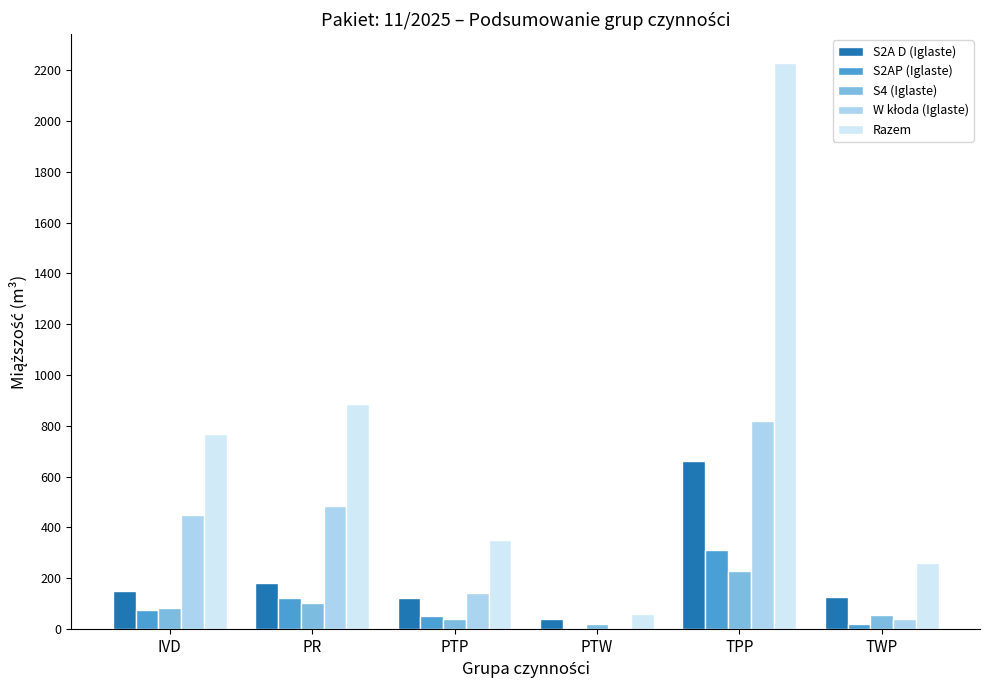

Which series has the largest range (max minus min)?

Razem